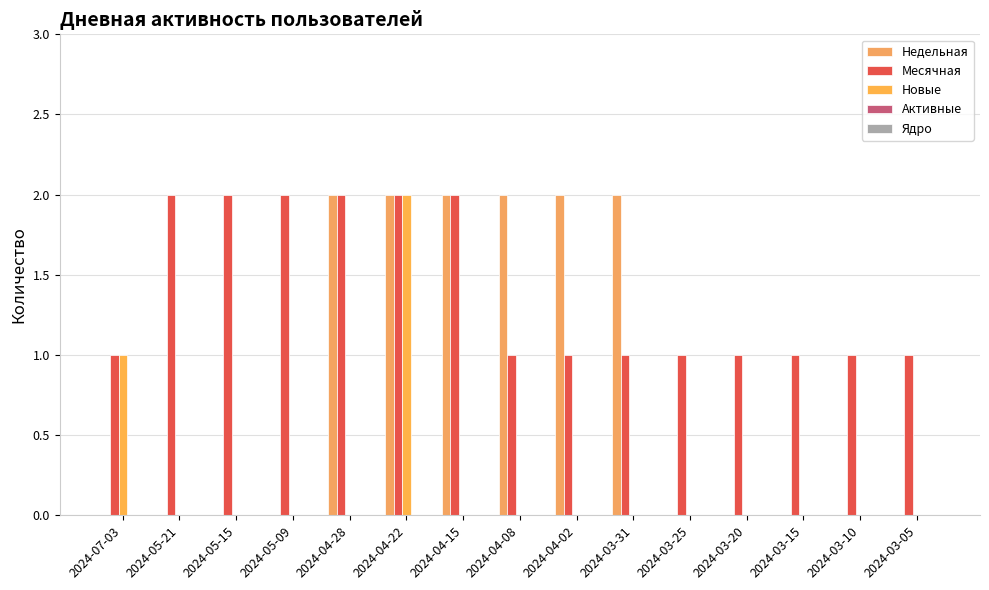

What is the difference between the highest and lowest values at 2024-04-15?

2